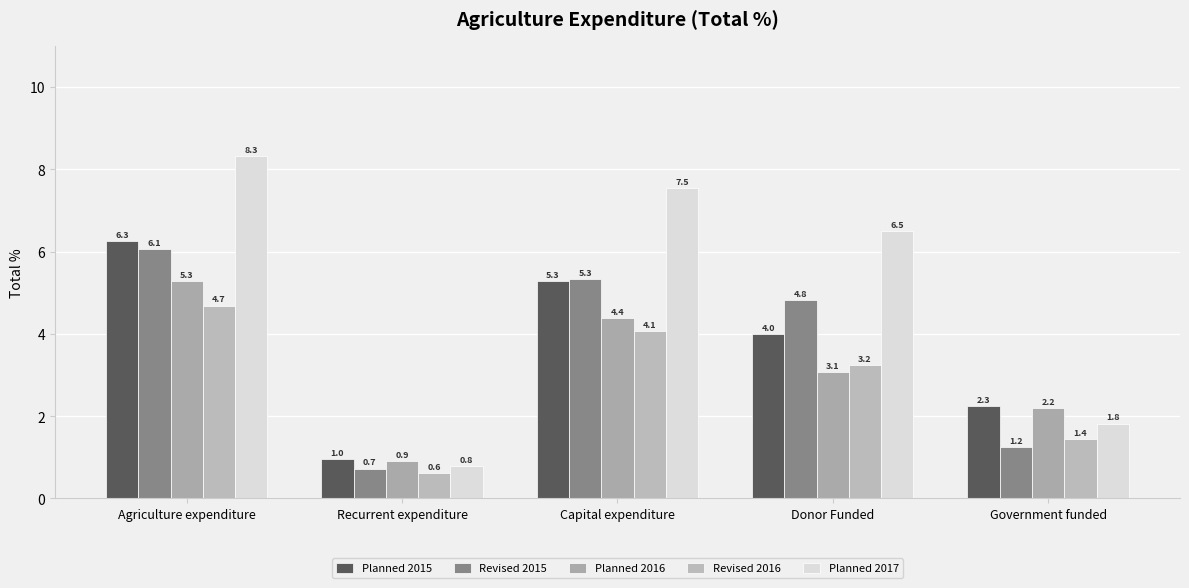

Reading left to right, transcribe all the data shown in this chart.

Planned 2015: Agriculture expenditure=6.3	Recurrent expenditure=1.0	Capital expenditure=5.3	Donor Funded=4.0	Government funded=2.3
Revised 2015: Agriculture expenditure=6.1	Recurrent expenditure=0.7	Capital expenditure=5.3	Donor Funded=4.8	Government funded=1.2
Planned 2016: Agriculture expenditure=5.3	Recurrent expenditure=0.9	Capital expenditure=4.4	Donor Funded=3.1	Government funded=2.2
Revised 2016: Agriculture expenditure=4.7	Recurrent expenditure=0.6	Capital expenditure=4.1	Donor Funded=3.2	Government funded=1.4
Planned 2017: Agriculture expenditure=8.3	Recurrent expenditure=0.8	Capital expenditure=7.5	Donor Funded=6.5	Government funded=1.8